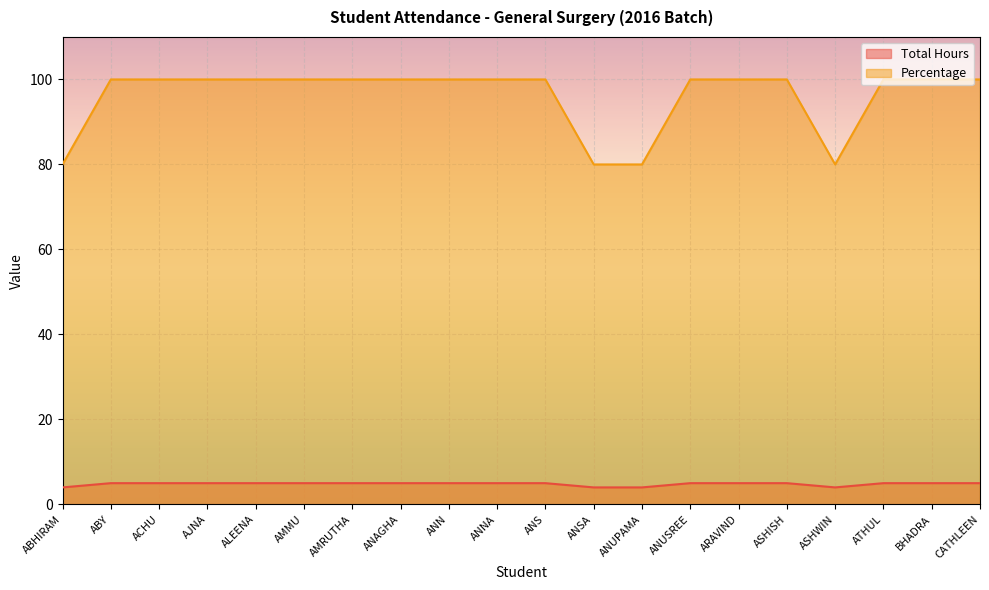

List the labels in order of Percentage value, smallest first.

ABHIRAM, ANSA, ANUPAMA, ASHWIN, ABY, ACHU, AJNA, ALEENA, AMMU, AMRUTHA, ANAGHA, ANN, ANNA, ANS, ANUSREE, ARAVIND, ASHISH, ATHUL, BHADRA, CATHLEEN